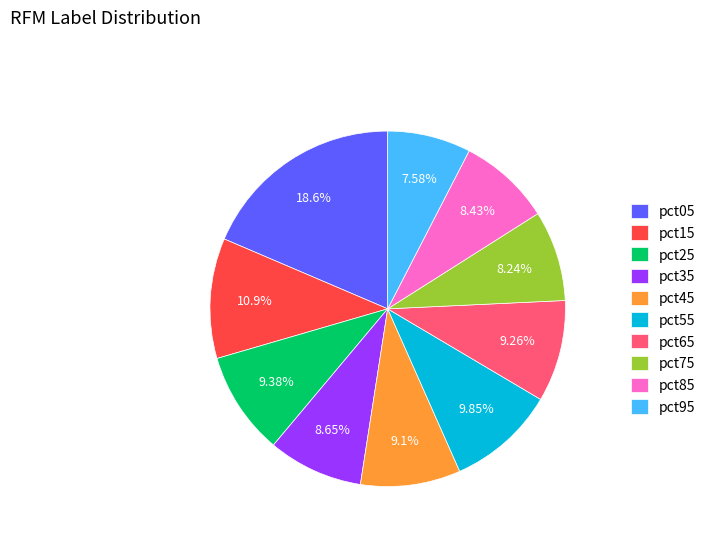

Does any single category account for the majority?

No